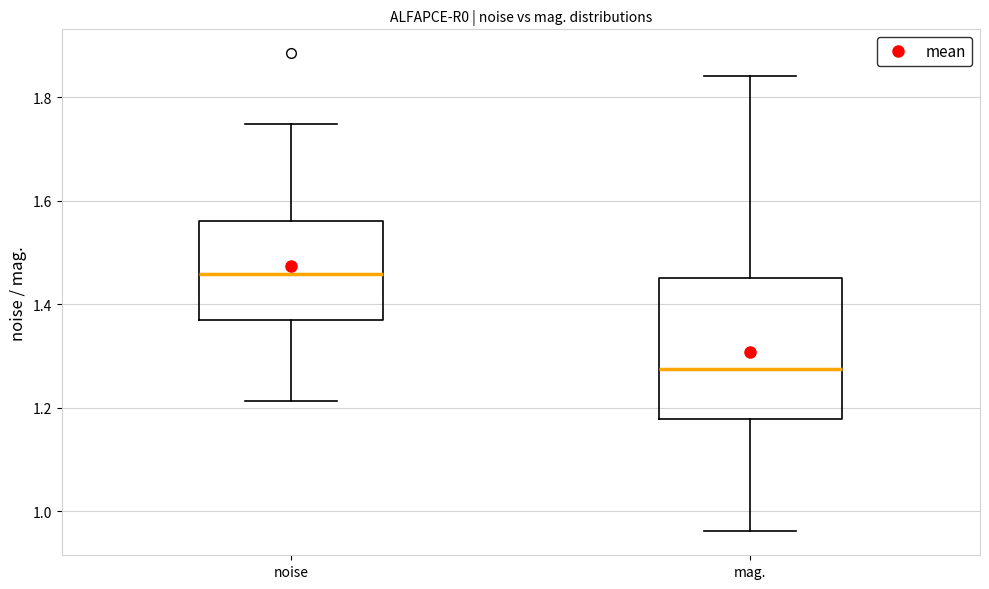

Which box has the lowest median line?

mag.